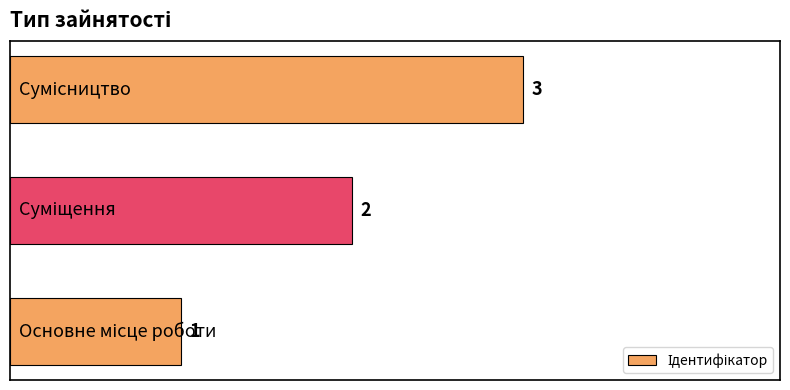

Count the values in the range 1 to 3.

3